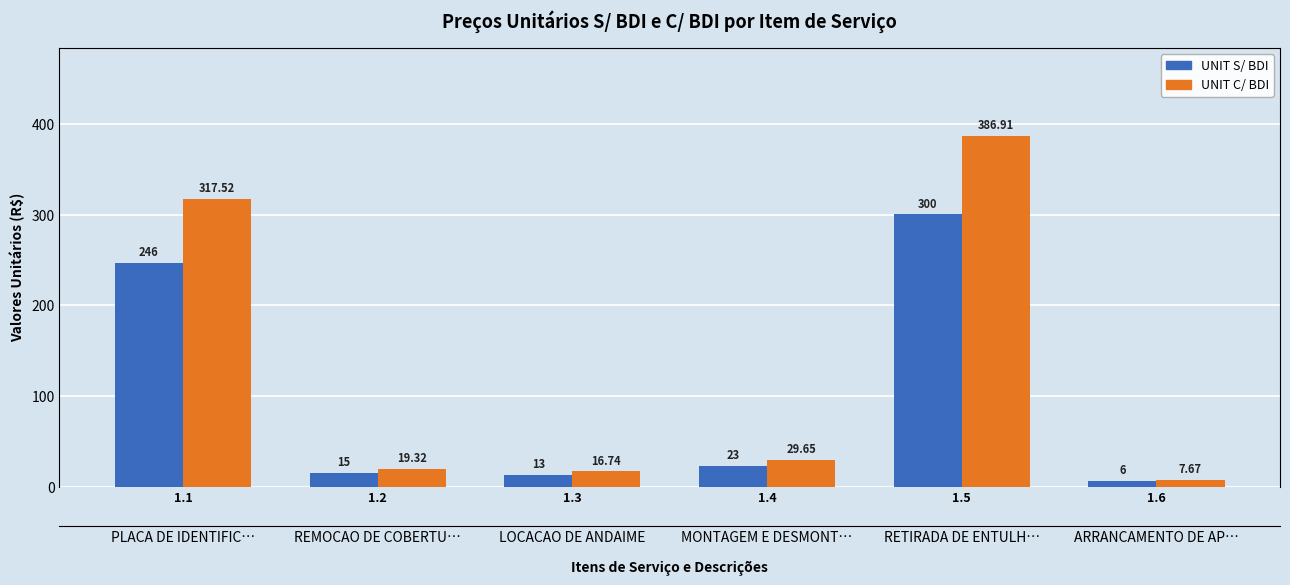

How many groups of bars are there?

6